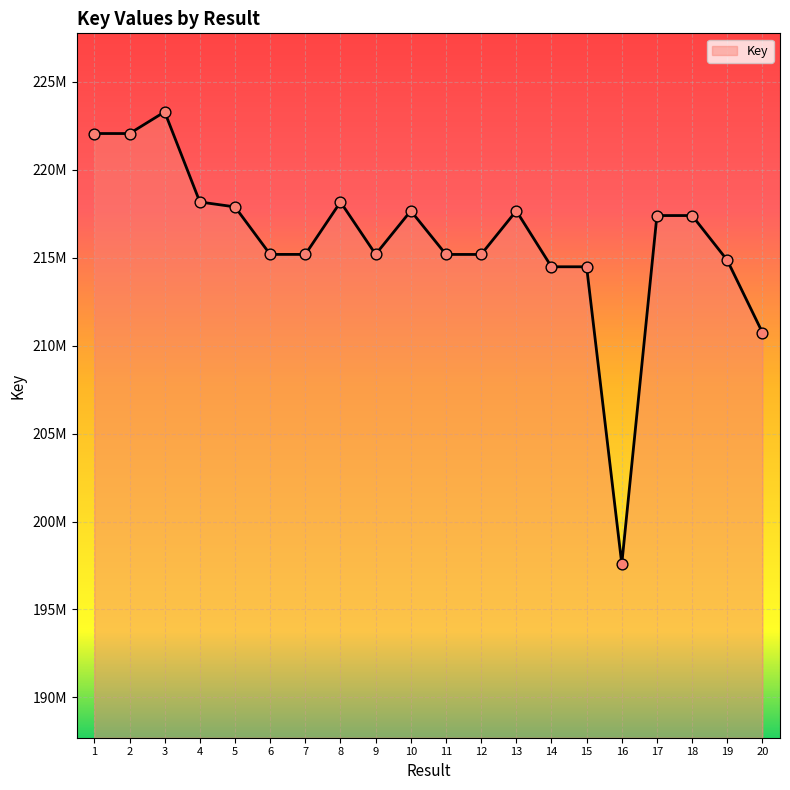

Does the chart have visible grid lines?

Yes